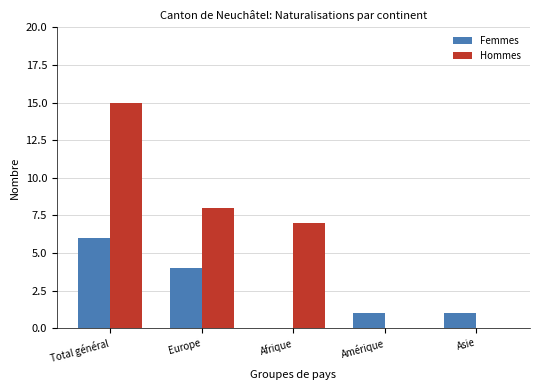

Reading left to right, what are all the values shown in this chart?

Femmes: 6	4	0	1	1
Hommes: 15	8	7	0	0